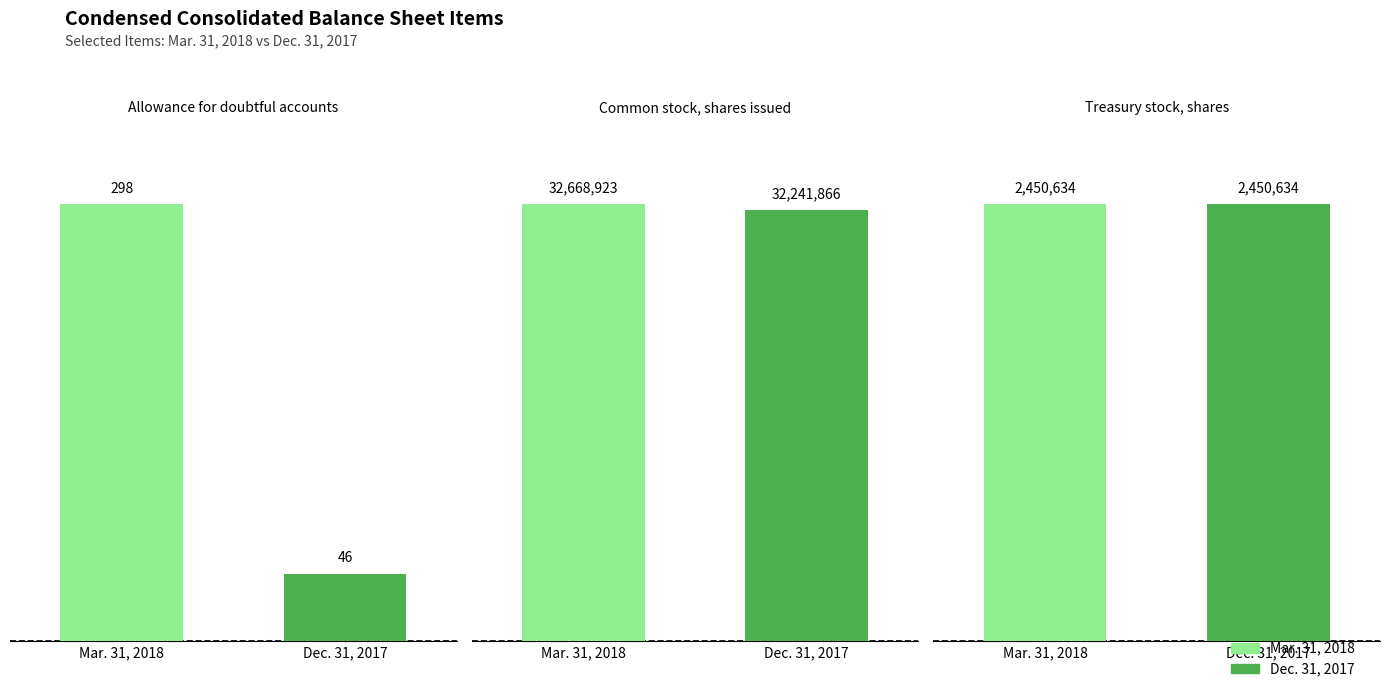

What is the sum of the Mar. 31, 2018 values at Common stock, shares issued and Treasury stock, shares?

35119557